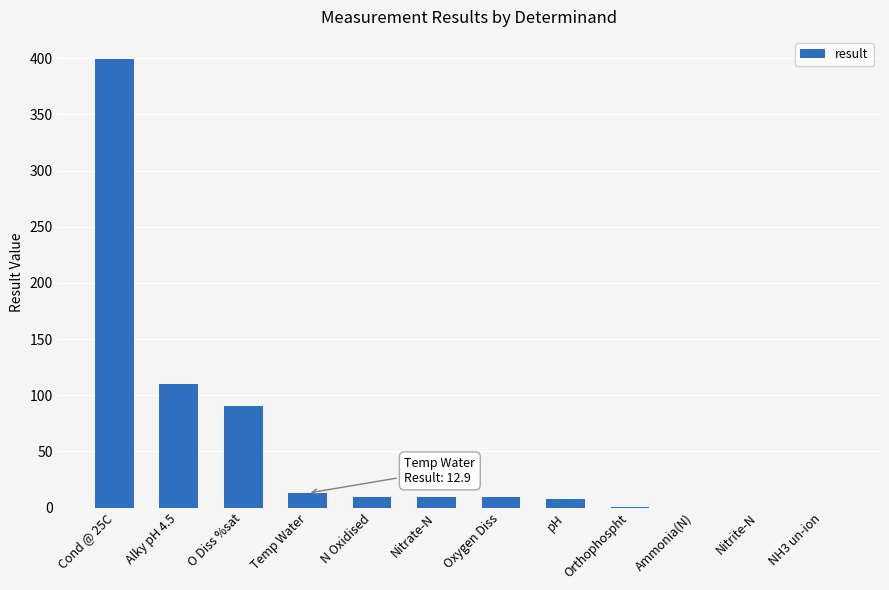

What is the maximum value shown in the chart?

399.0